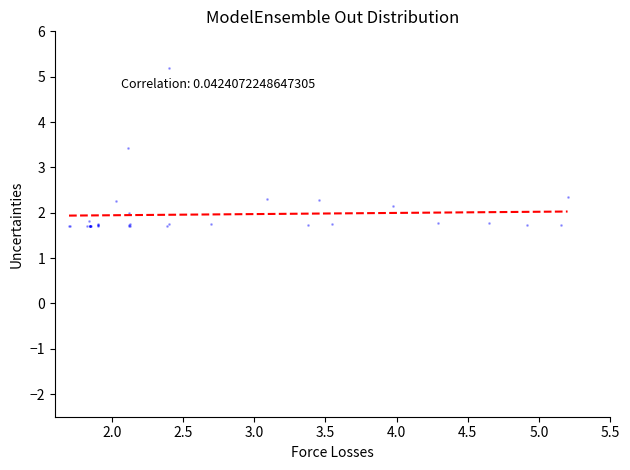

What Y value in the scatter plot is closest to 3?

3.4